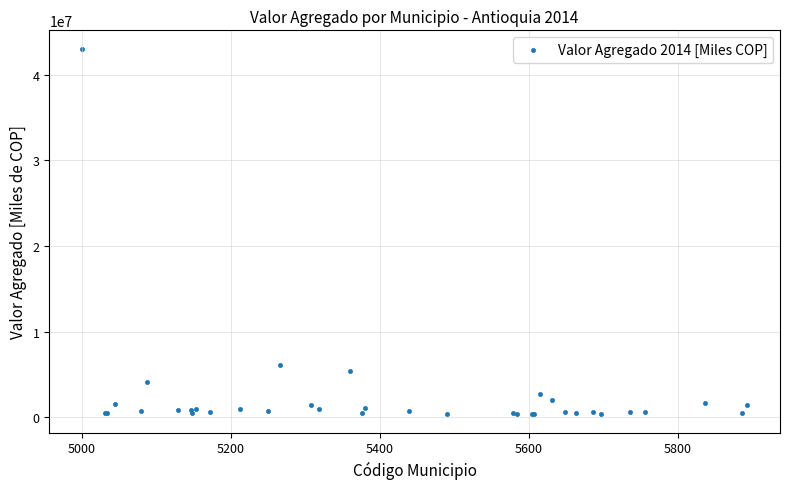

What Y value in the scatter plot is closest to 21682690?

6083854.0